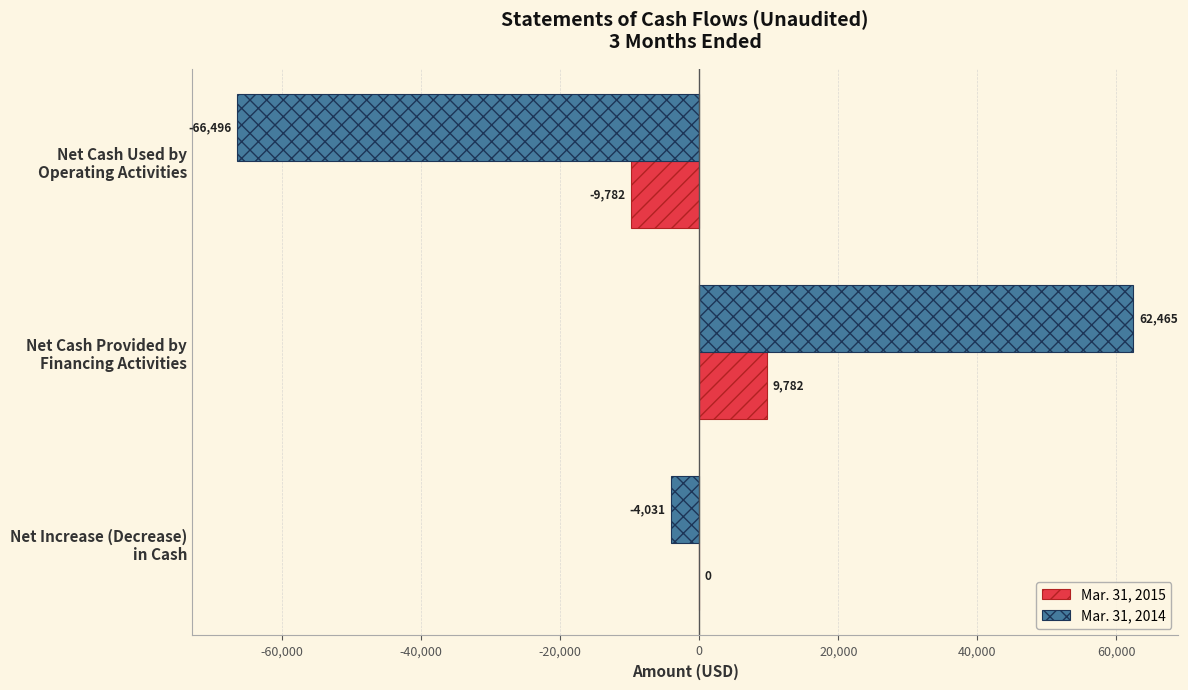

At which category is the sum across all series the highest?

Net Cash Provided by
Financing Activities